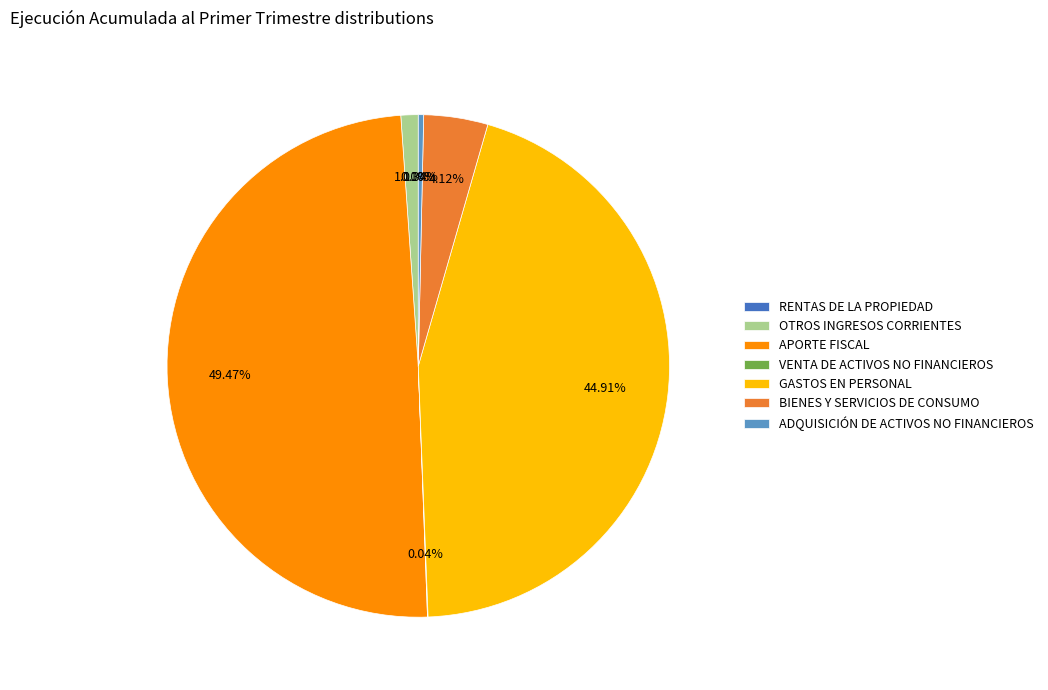

Does GASTOS EN PERSONAL represent more than half of the total?

No